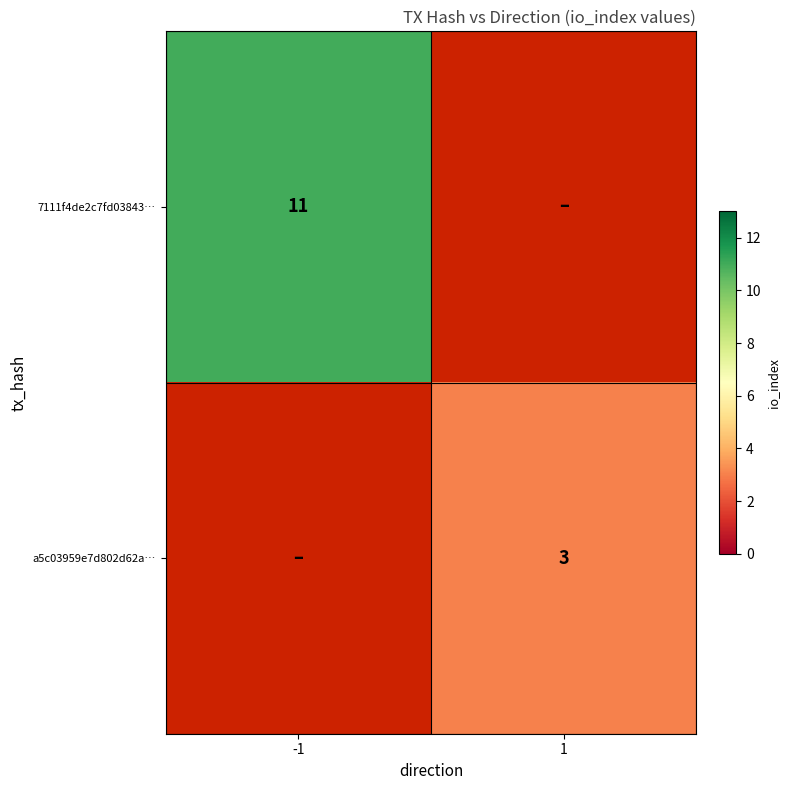

Between -1 and 1, which is larger?

-1